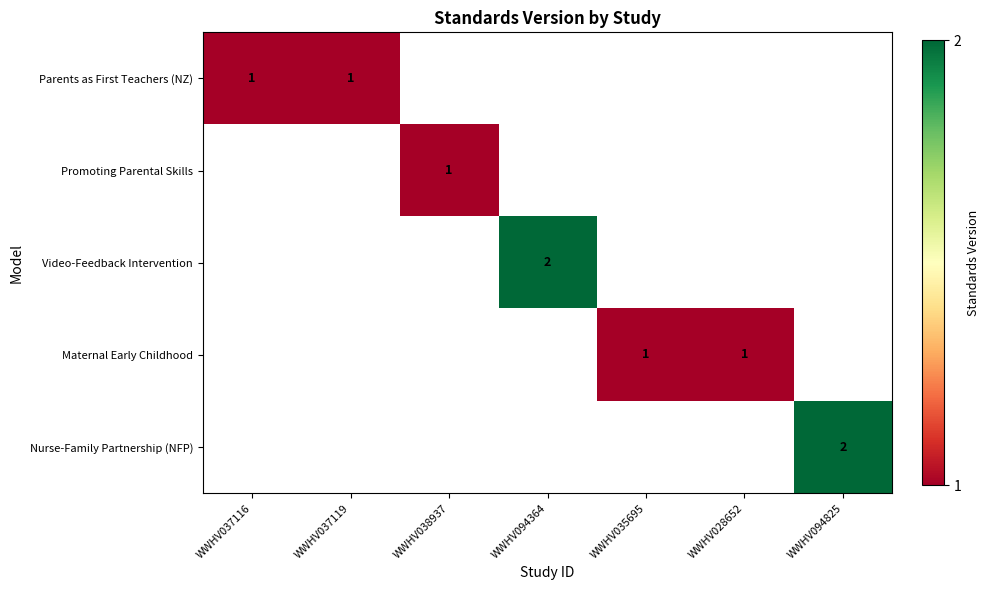

Which label corresponds to the smallest value in the chart?

WWHV037116